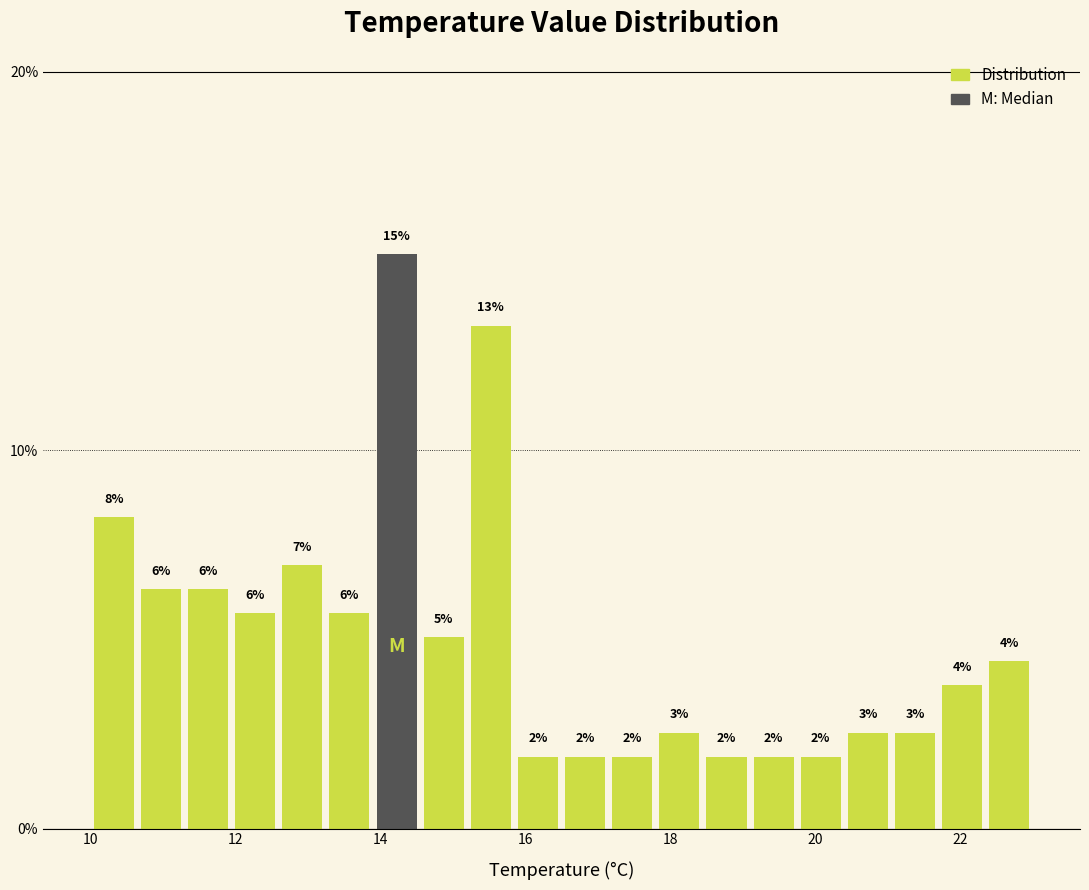

Around what value on the x-axis is the tallest bar? Give the approximate position of its centre, as read against the axis.

14.2